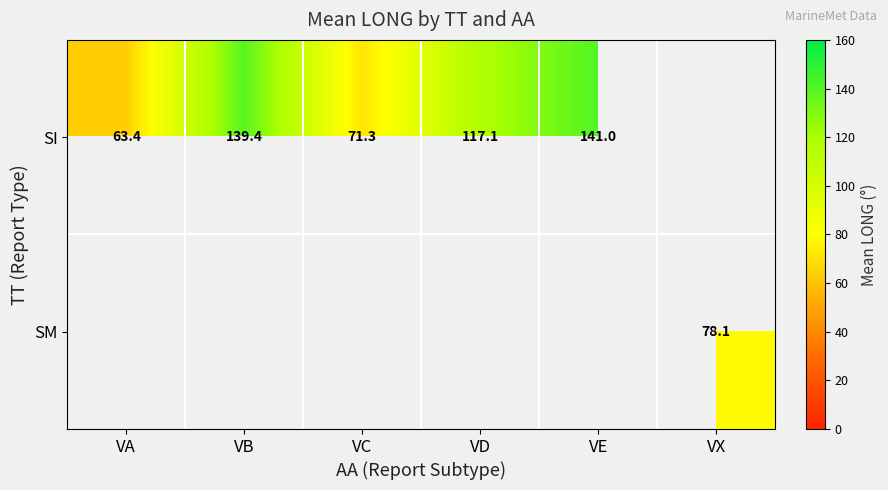

What is the lowest value of the SI series?

63.4